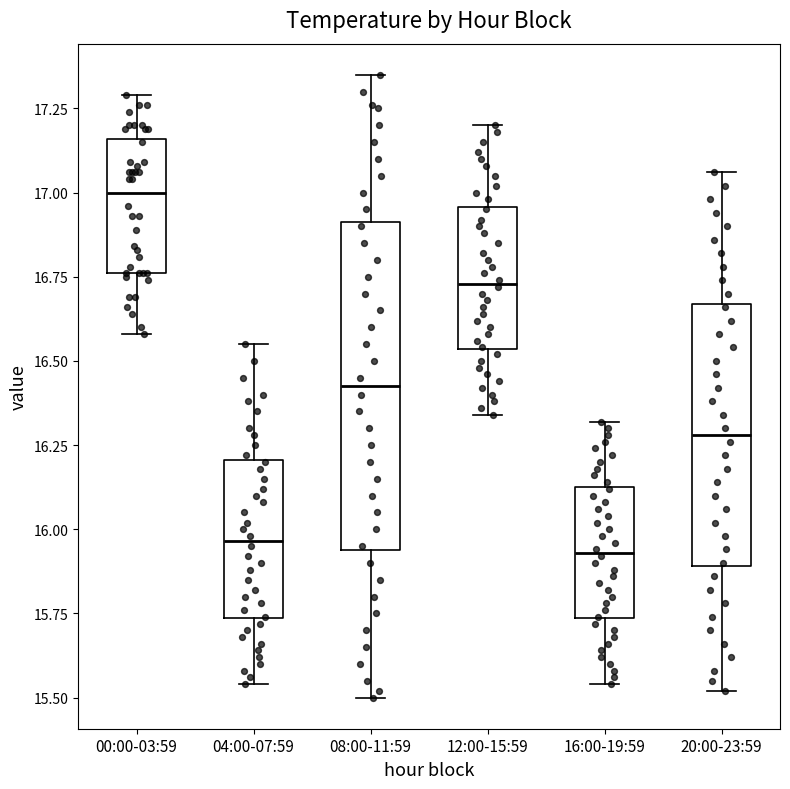

Reading left to right, transcribe this box plot: for each box, give where its median line is, the range the box spans, and where its two whiskers end, as read against the y-axis. The values are not printed on the chart, so give them approximately, as read against the axis.

00:00-03:59: median 17.00, box 16.75 to 17.15, whiskers 16.60 to 17.30
04:00-07:59: median 15.95, box 15.75 to 16.20, whiskers 15.55 to 16.55
08:00-11:59: median 16.45, box 15.95 to 16.90, whiskers 15.50 to 17.35
12:00-15:59: median 16.75, box 16.55 to 16.95, whiskers 16.35 to 17.20
16:00-19:59: median 15.95, box 15.75 to 16.15, whiskers 15.55 to 16.30
20:00-23:59: median 16.30, box 15.90 to 16.65, whiskers 15.50 to 17.05